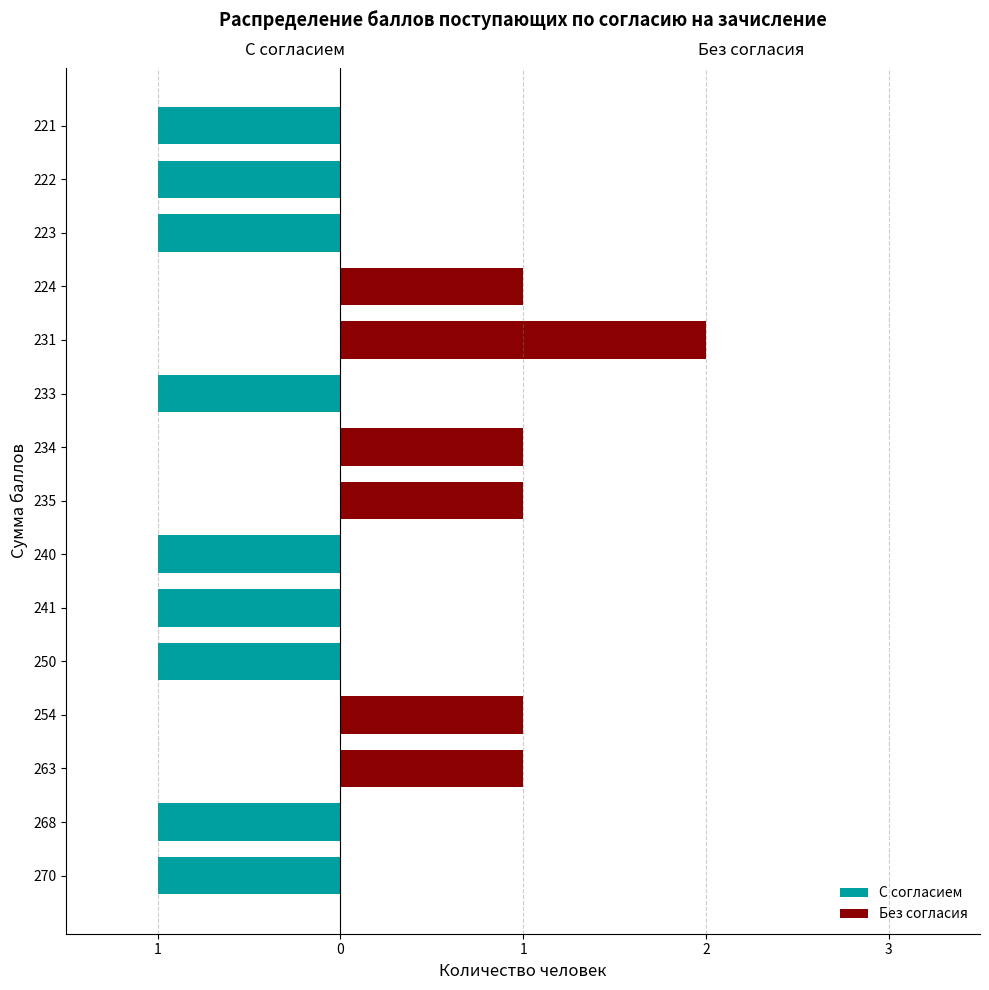

What is the minimum value shown in the chart?

-1